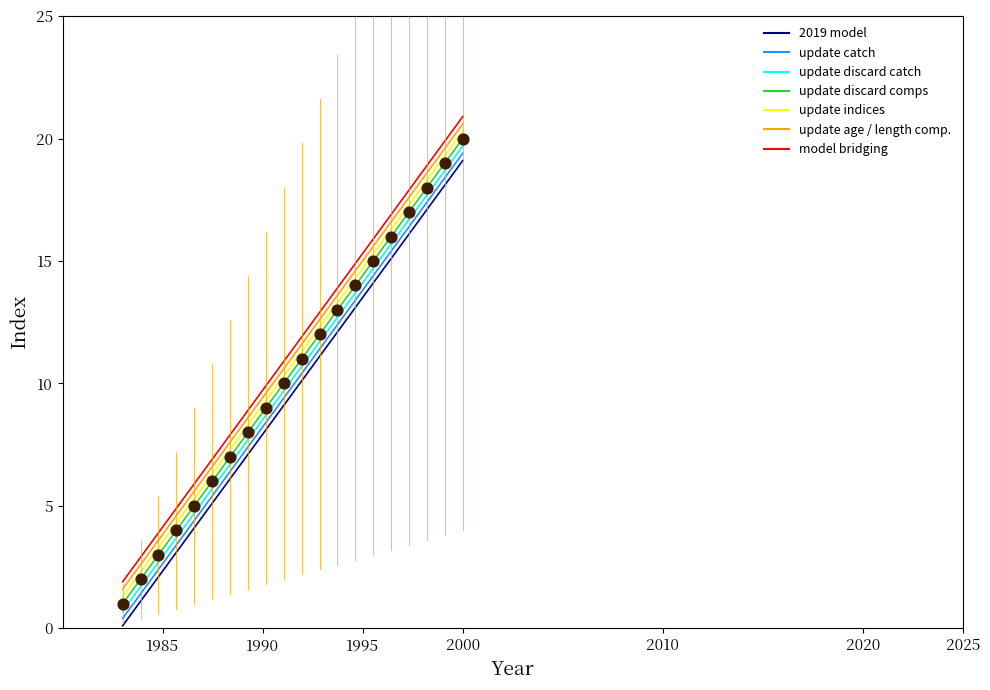

What is the difference between the maximum and minimum values in the update catch series?

19.0